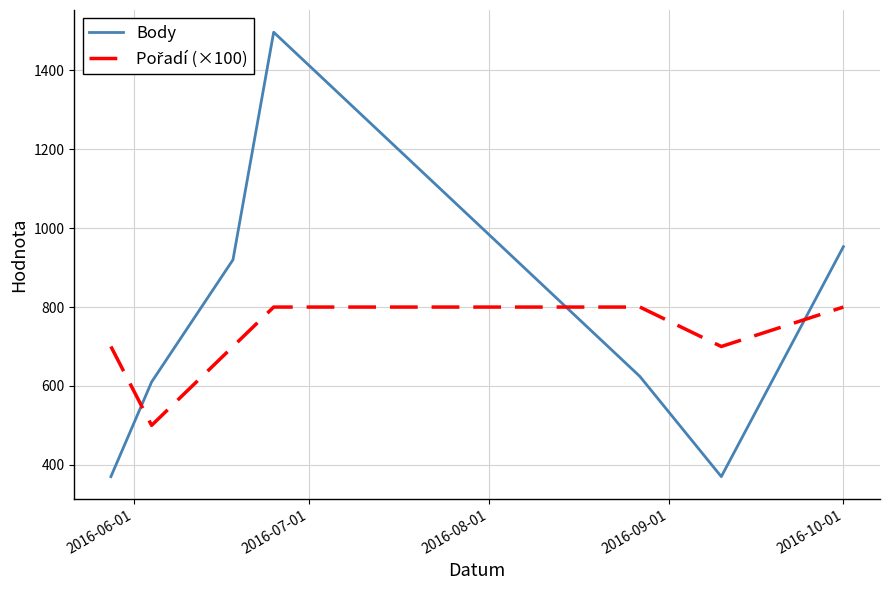

What is the difference between the maximum and second lowest values in the Body series?

1127